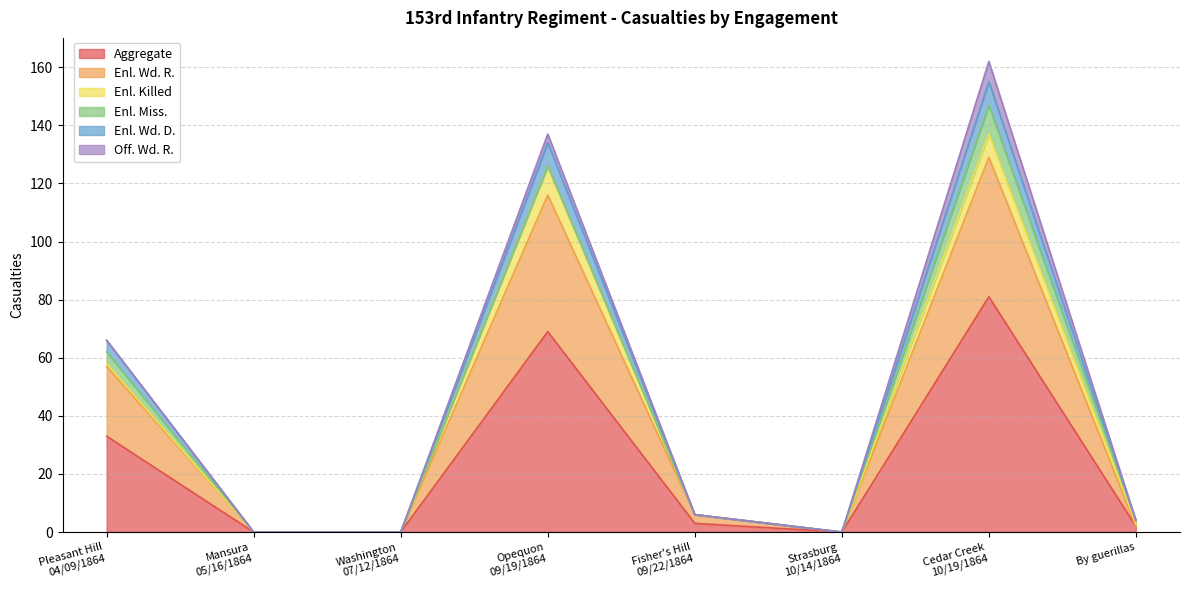

List the labels in order of Enl. Wd. R. value, smallest first.

Mansura
05/16/1864, Washington
07/12/1864, Strasburg
10/14/1864, By guerillas, Fisher's Hill
09/22/1864, Pleasant Hill
04/09/1864, Opequon
09/19/1864, Cedar Creek
10/19/1864